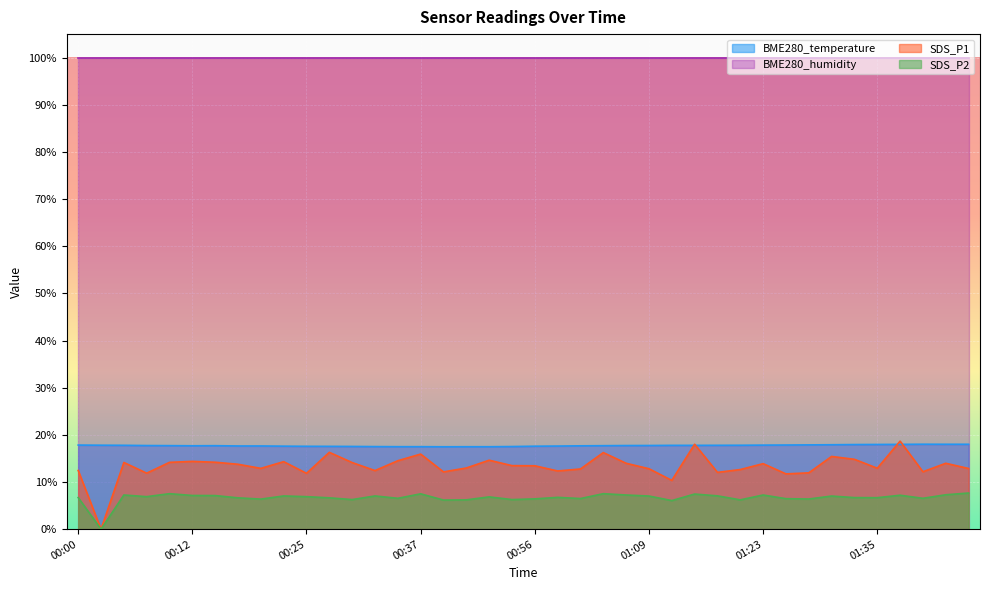

How many data points in SDS_P2 are less than 6?

1